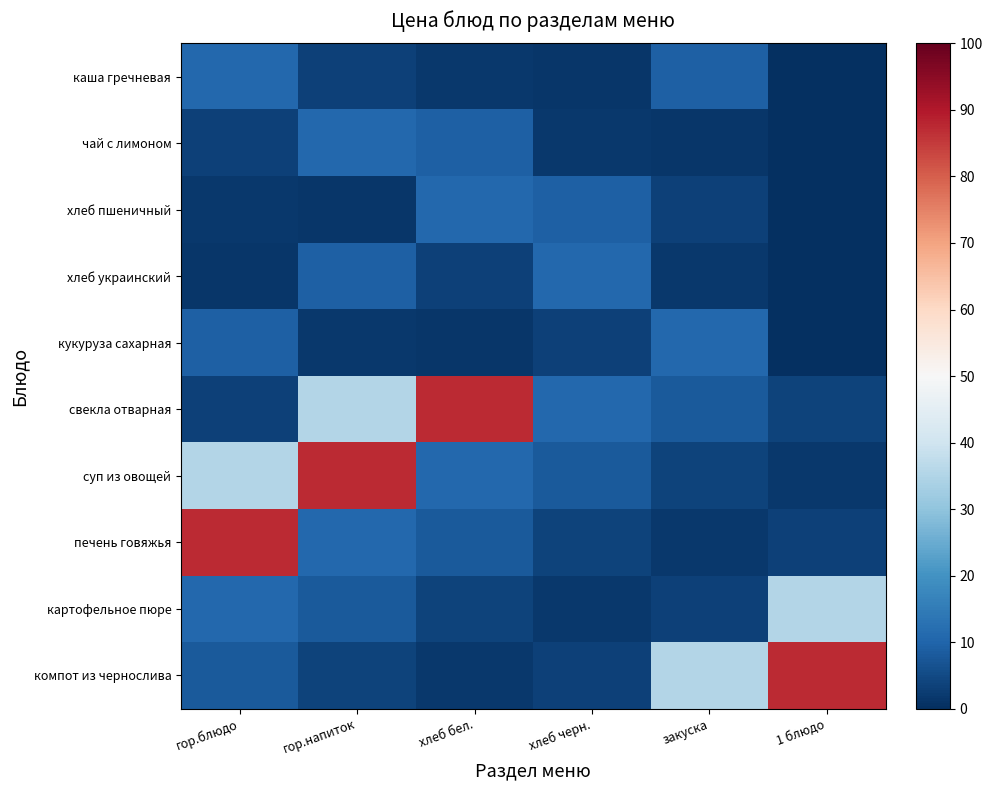

What is the total value across all series at хлеб черн.?

54.3